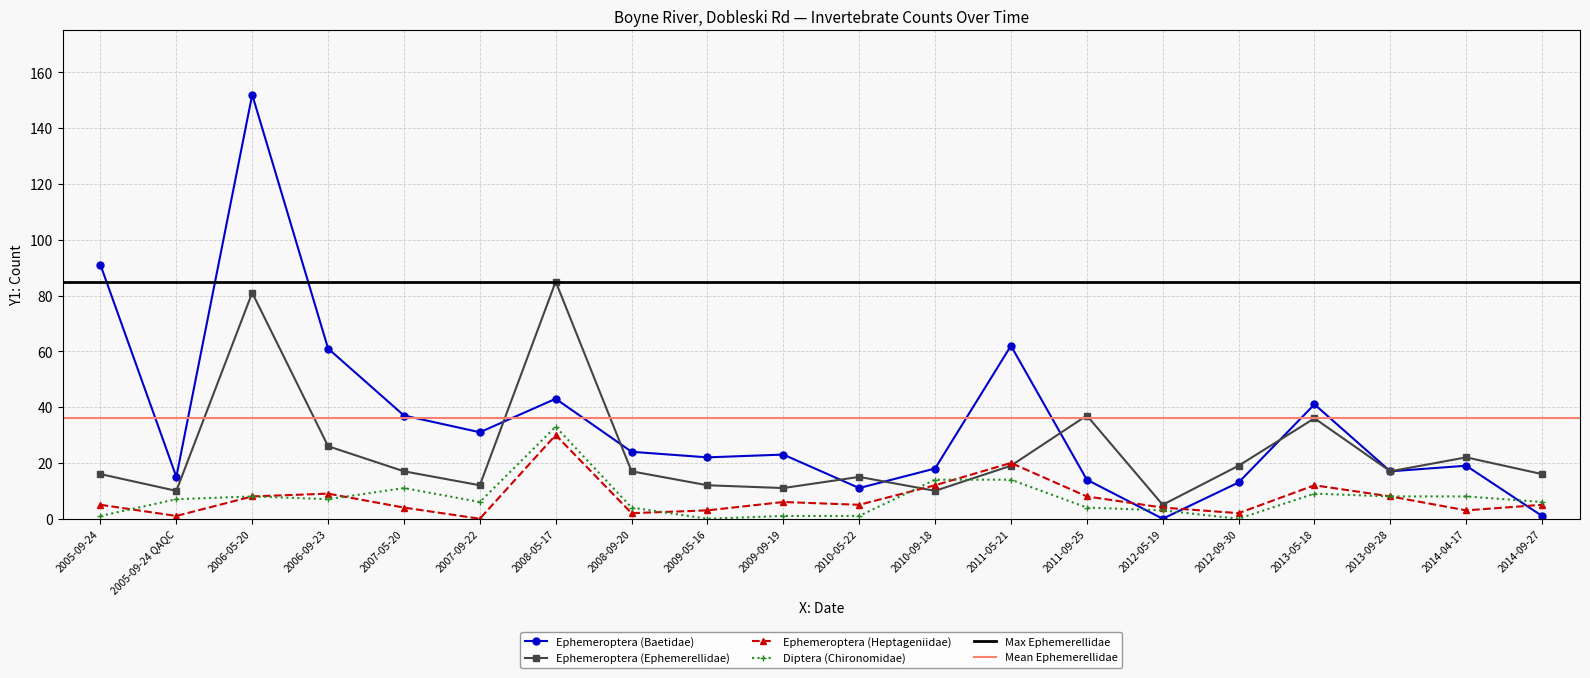

Rank the categories by Ephemeroptera (Baetidae) value from highest to lowest.

2006-05-20, 2005-09-24, 2011-05-21, 2006-09-23, 2008-05-17, 2013-05-18, 2007-05-20, 2007-09-22, 2008-09-20, 2009-09-19, 2009-05-16, 2014-04-17, 2010-09-18, 2013-09-28, 2005-09-24 QAQC, 2011-09-25, 2012-09-30, 2010-05-22, 2014-09-27, 2012-05-19